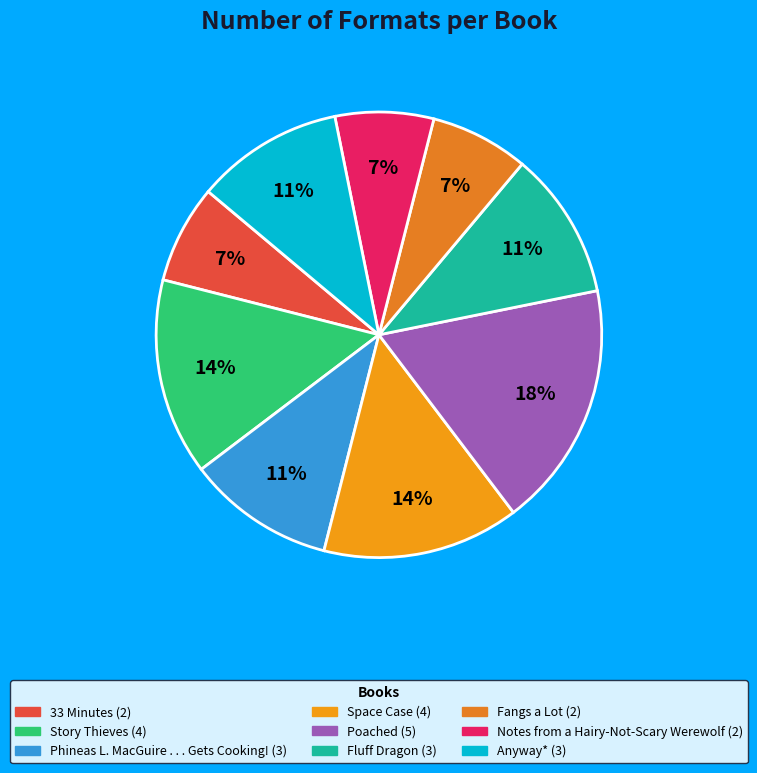

To the nearest percent, what is the average slice percentage?

11%